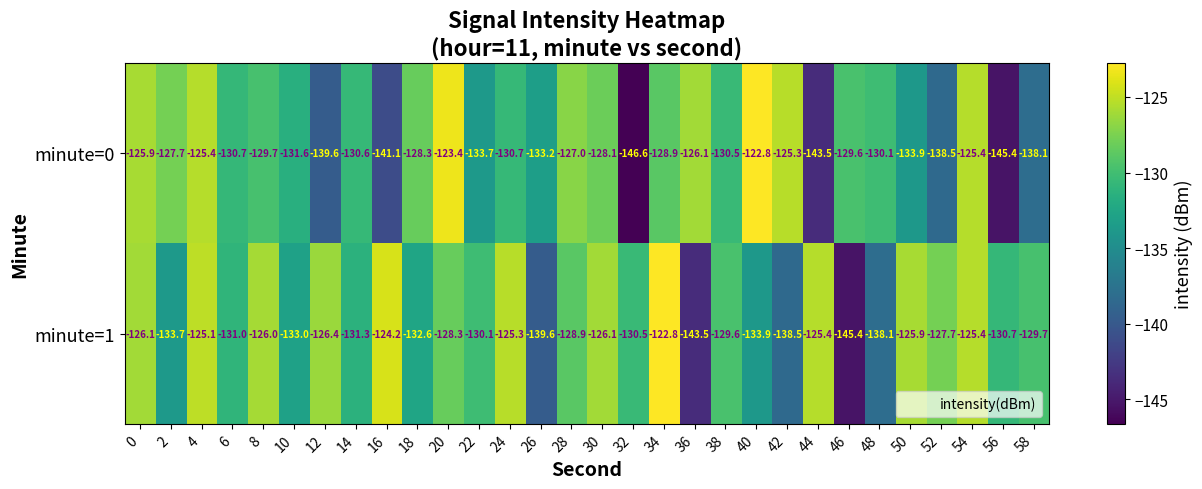

What is the average value of the minute=1 series?

-130.5